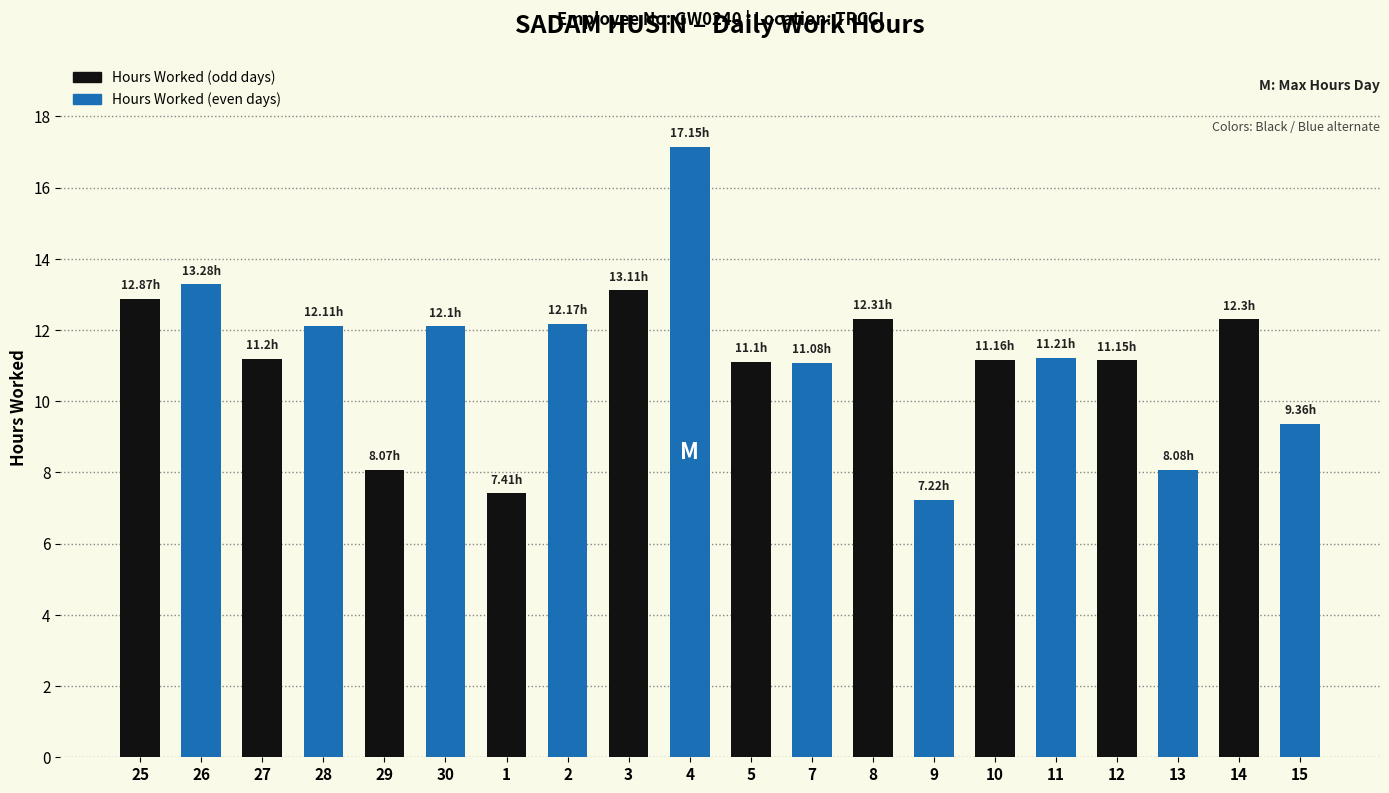

Where does the data first go above 11?

25